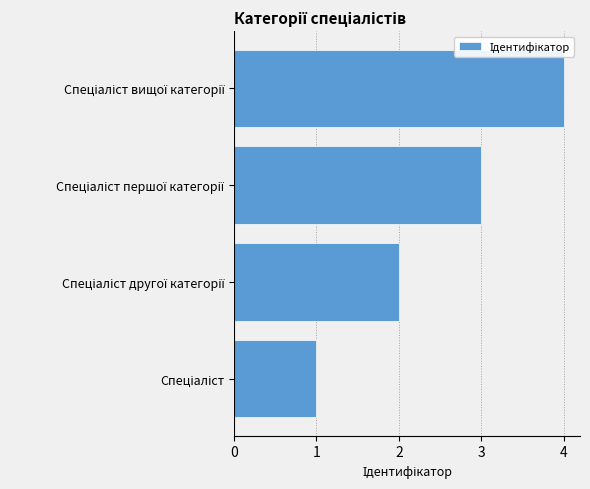

What is the greatest value displayed?

4